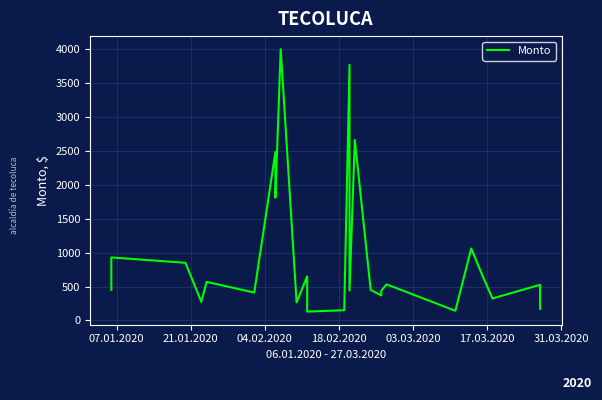

The value at 18.02.2020 is 185.8. True or false?

False